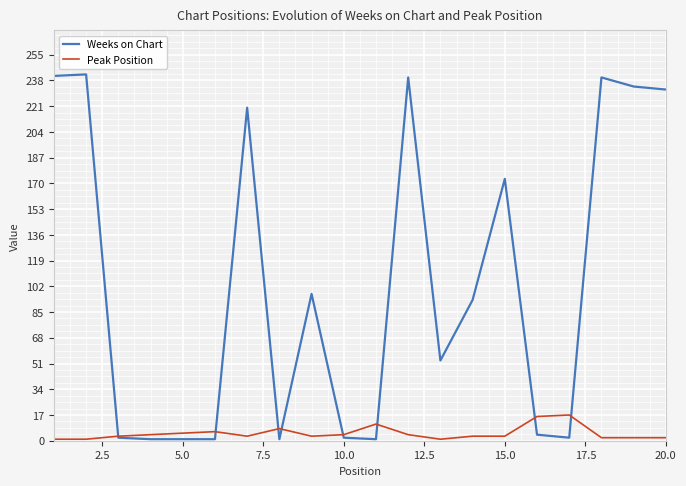

True or false: Weeks on Chart and Peak Position cross at least once.

True